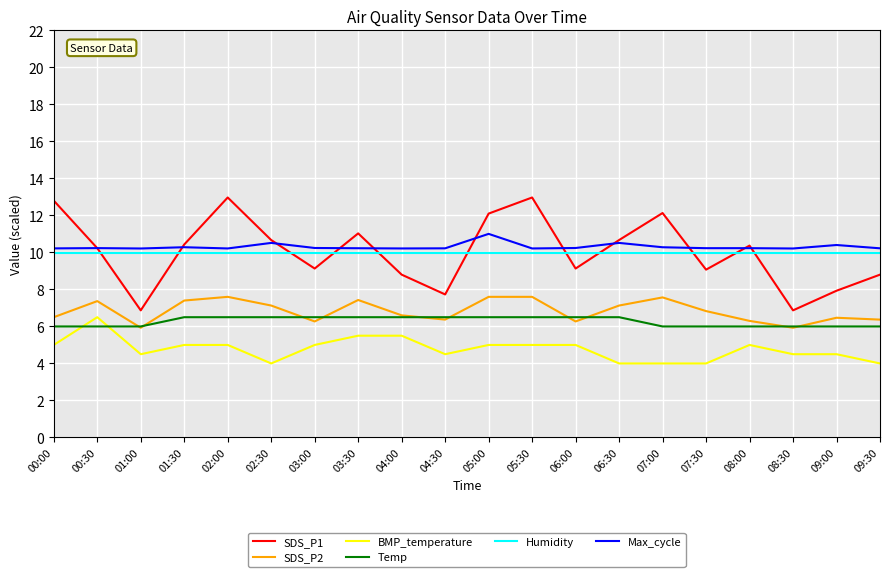

The value of Max_cycle at 00:00 is 7.1. True or false?

False